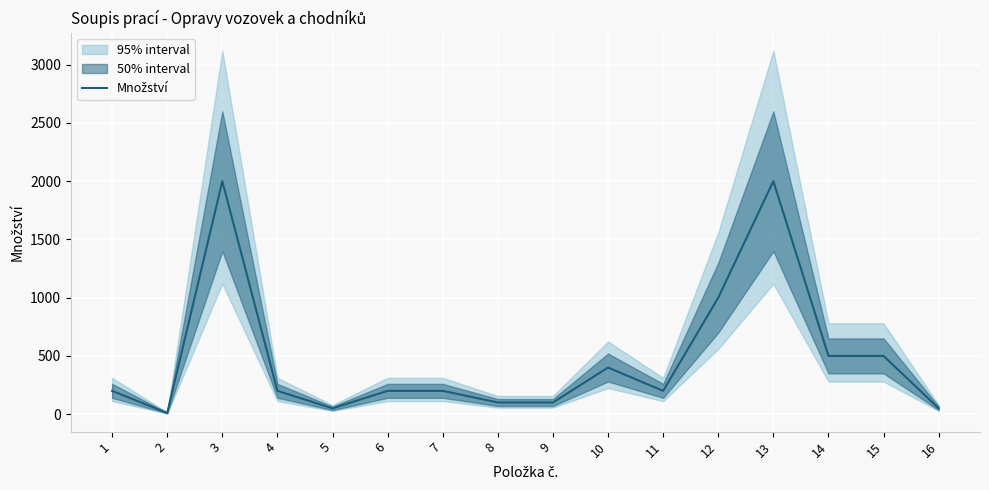

Which has a higher value, 9 or 10?

10